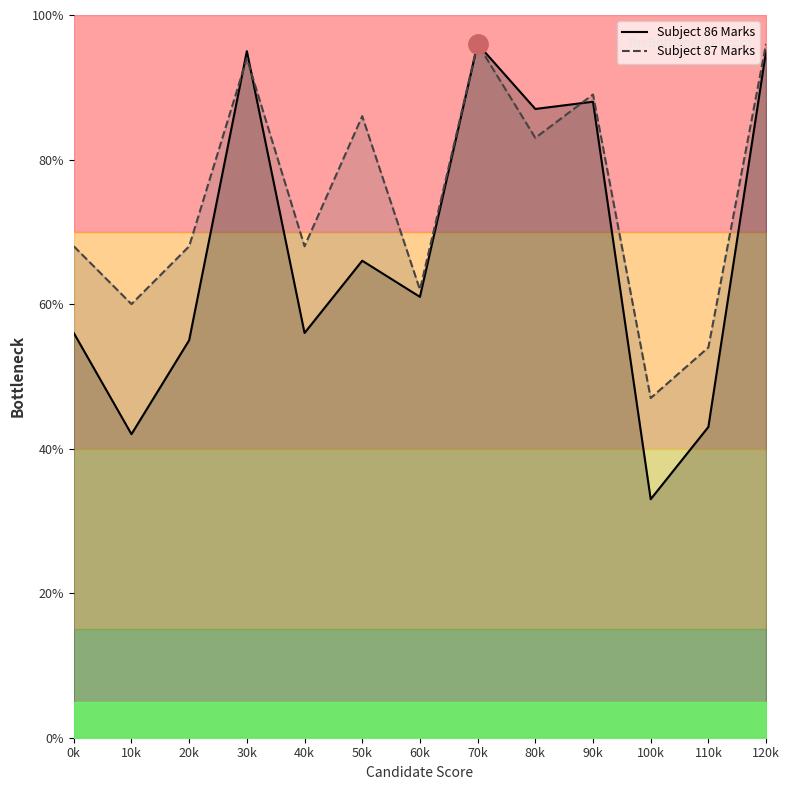

True or false: Subject 87 Marks has more than 0 points higher than both neighbors.

True